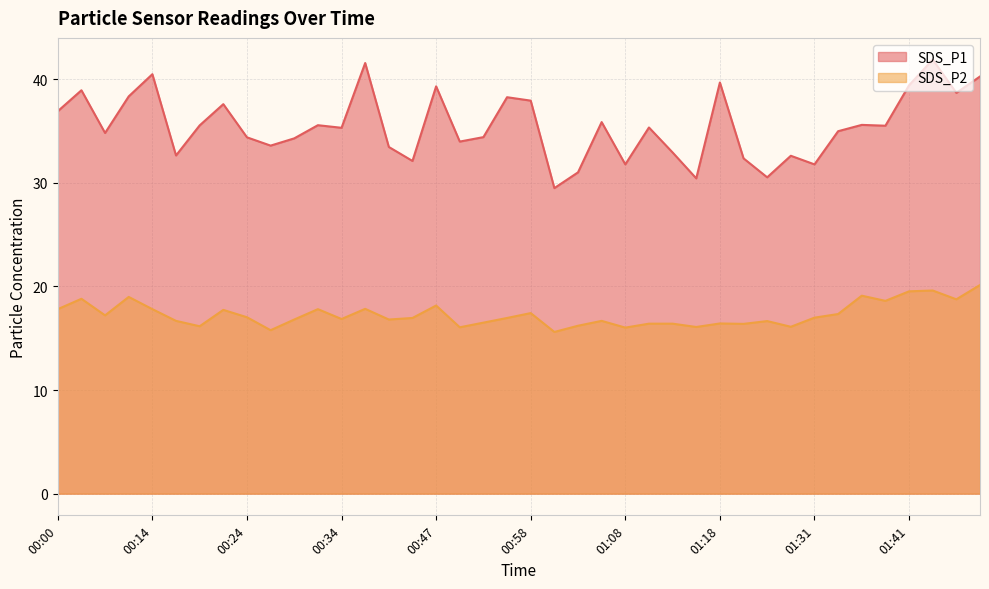

The value of SDS_P2 at 01:18 is 16.4. True or false?

True